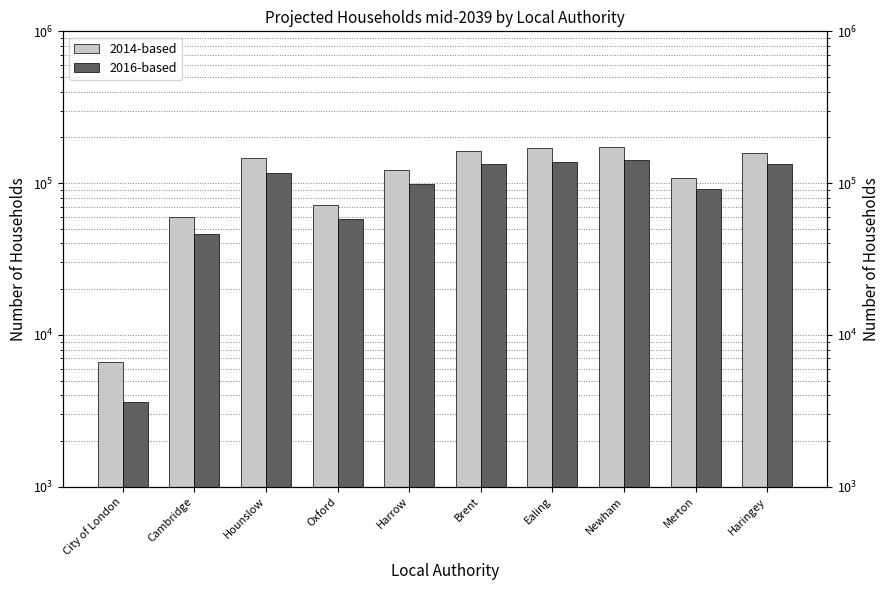

What is the value of the 2014-based bar at the 1st from the left?

6600